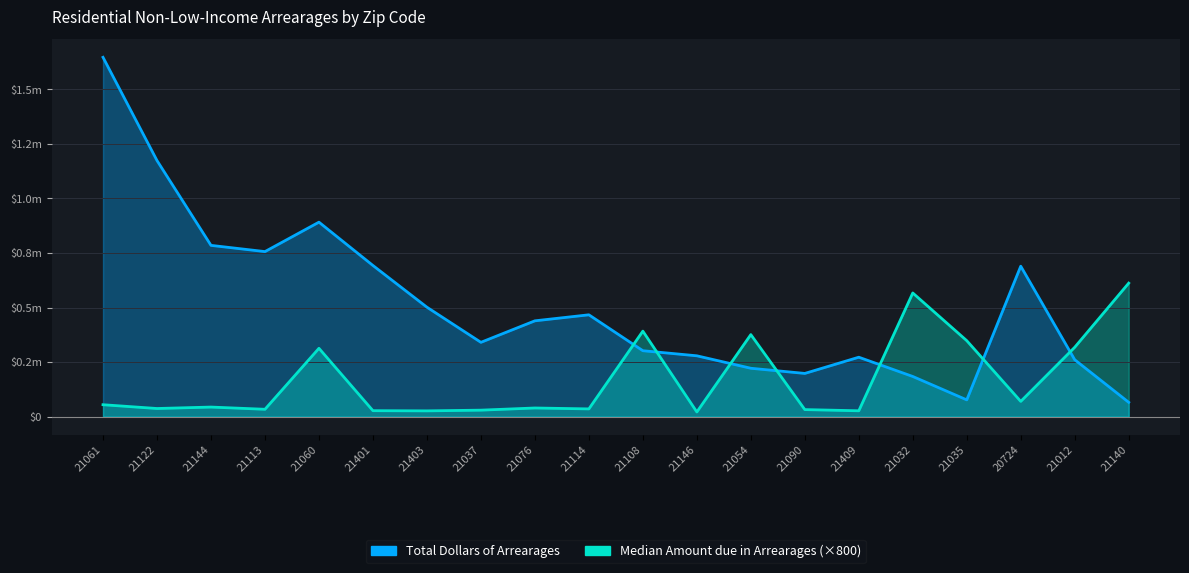

What is the total value across all series at 21076?

479155.2